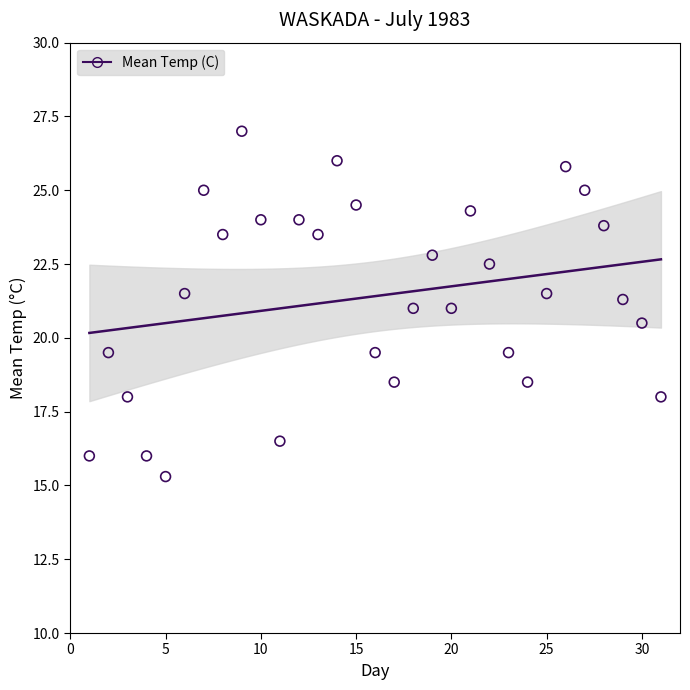

What is the range of Y values (max minus min)?

11.7